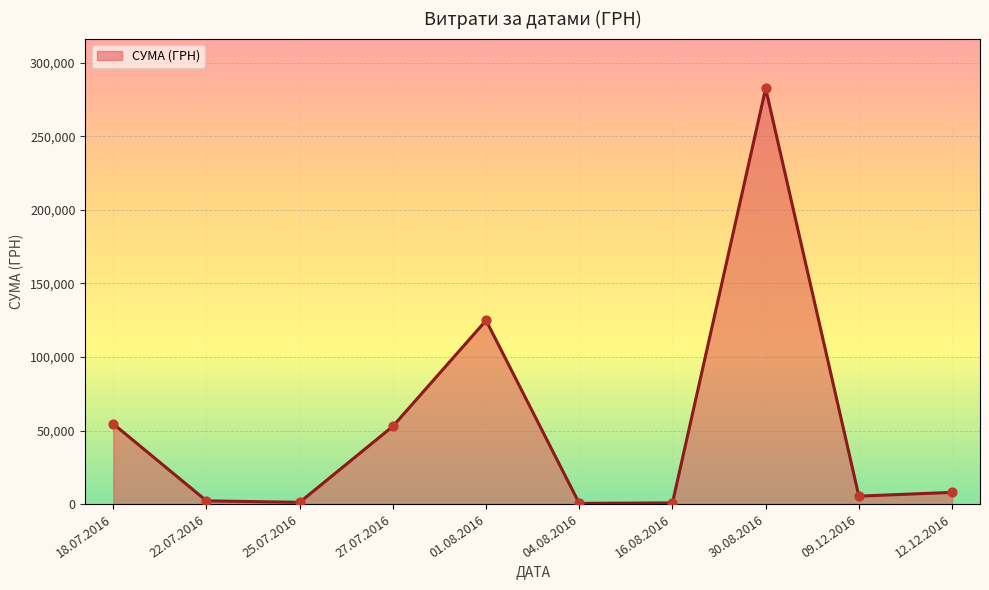

What is the change in value from 27.07.2016 to 01.08.2016?

+71943.5